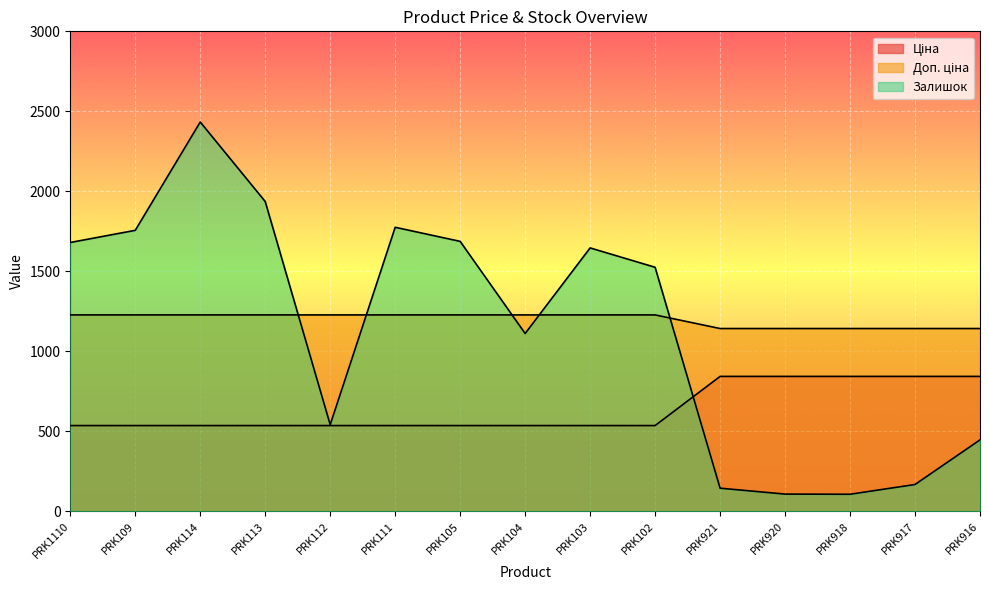

What is the label of the 11th point from the right?

PRK112